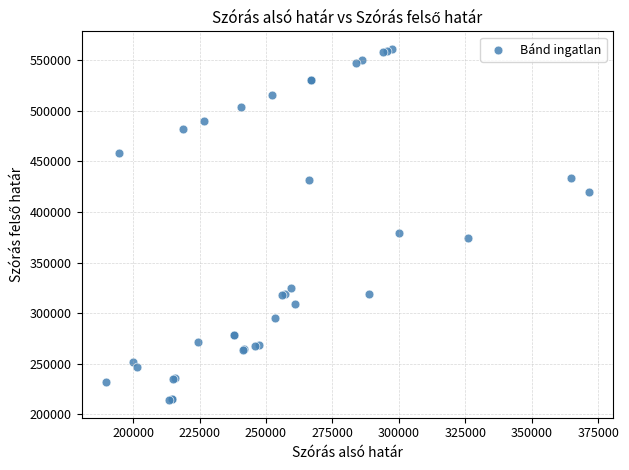

What Y value in the scatter plot is closest to 387658?

379254